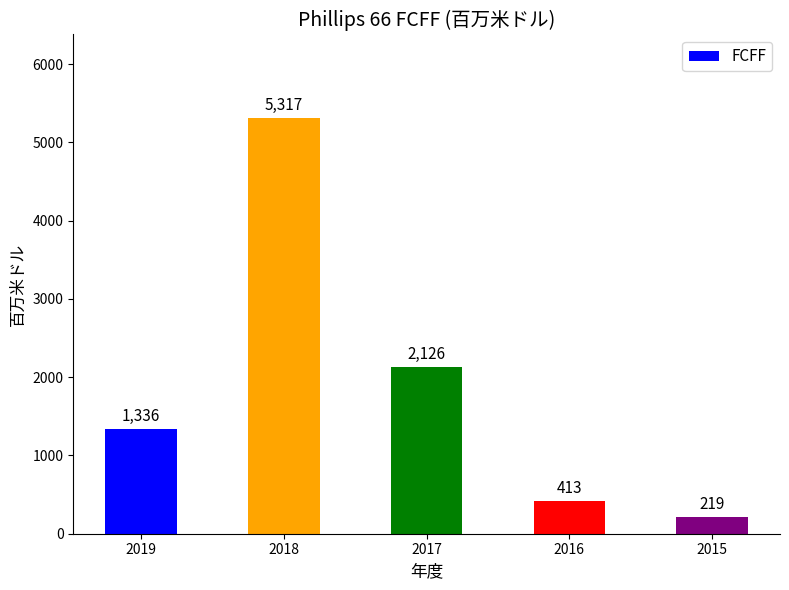

Approximately how many times larger is the value at 2017 compared to 2015?

9.7